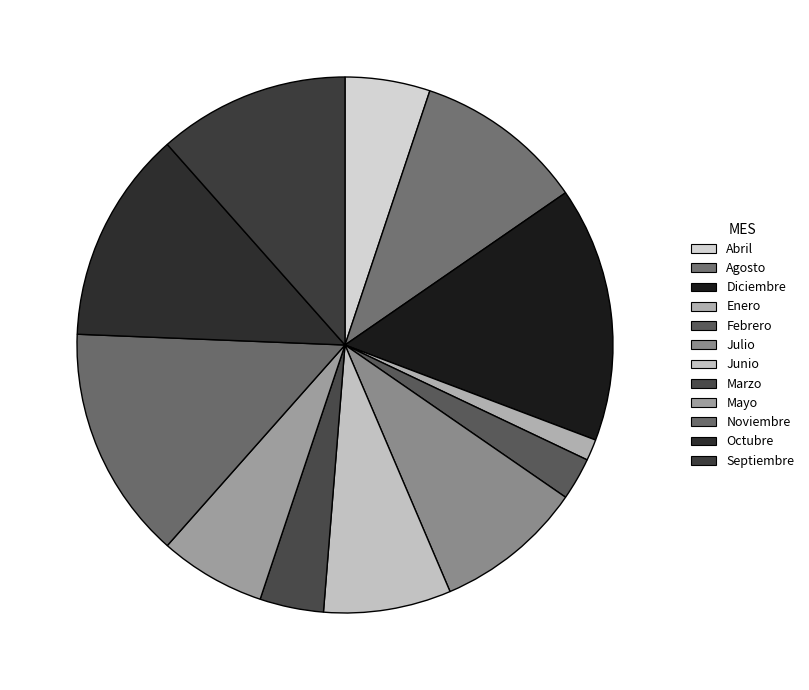

Does any single category account for the majority?

No